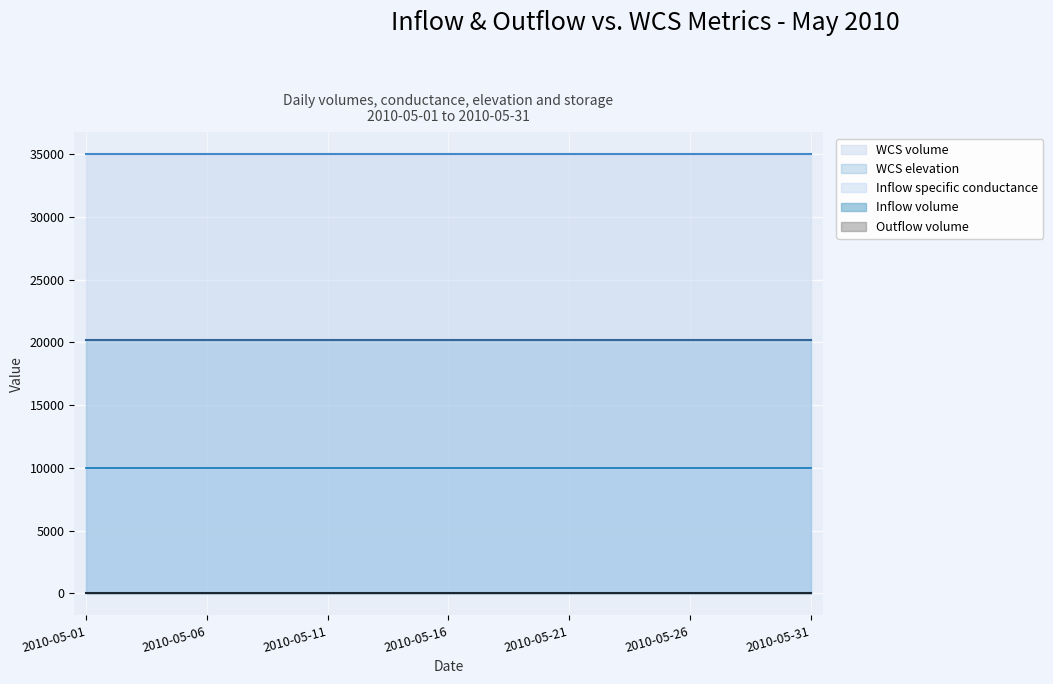

Which series changed the most between 2010-05-16 and 2010-05-25?

Inflow volume